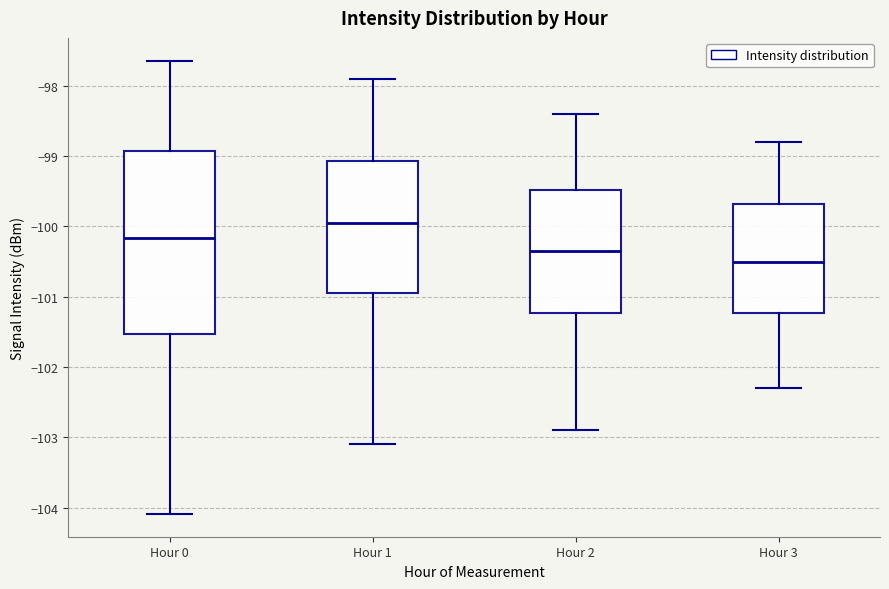

Which box has the lowest median line?

Hour 3